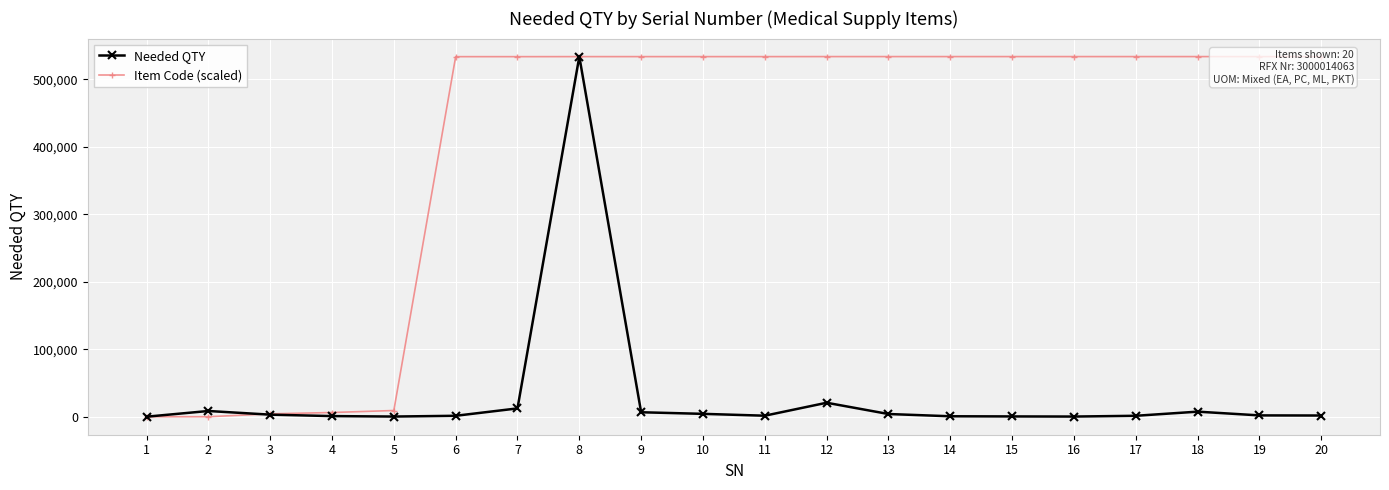

How many values in the Needed QTY series exceed 1950?

9